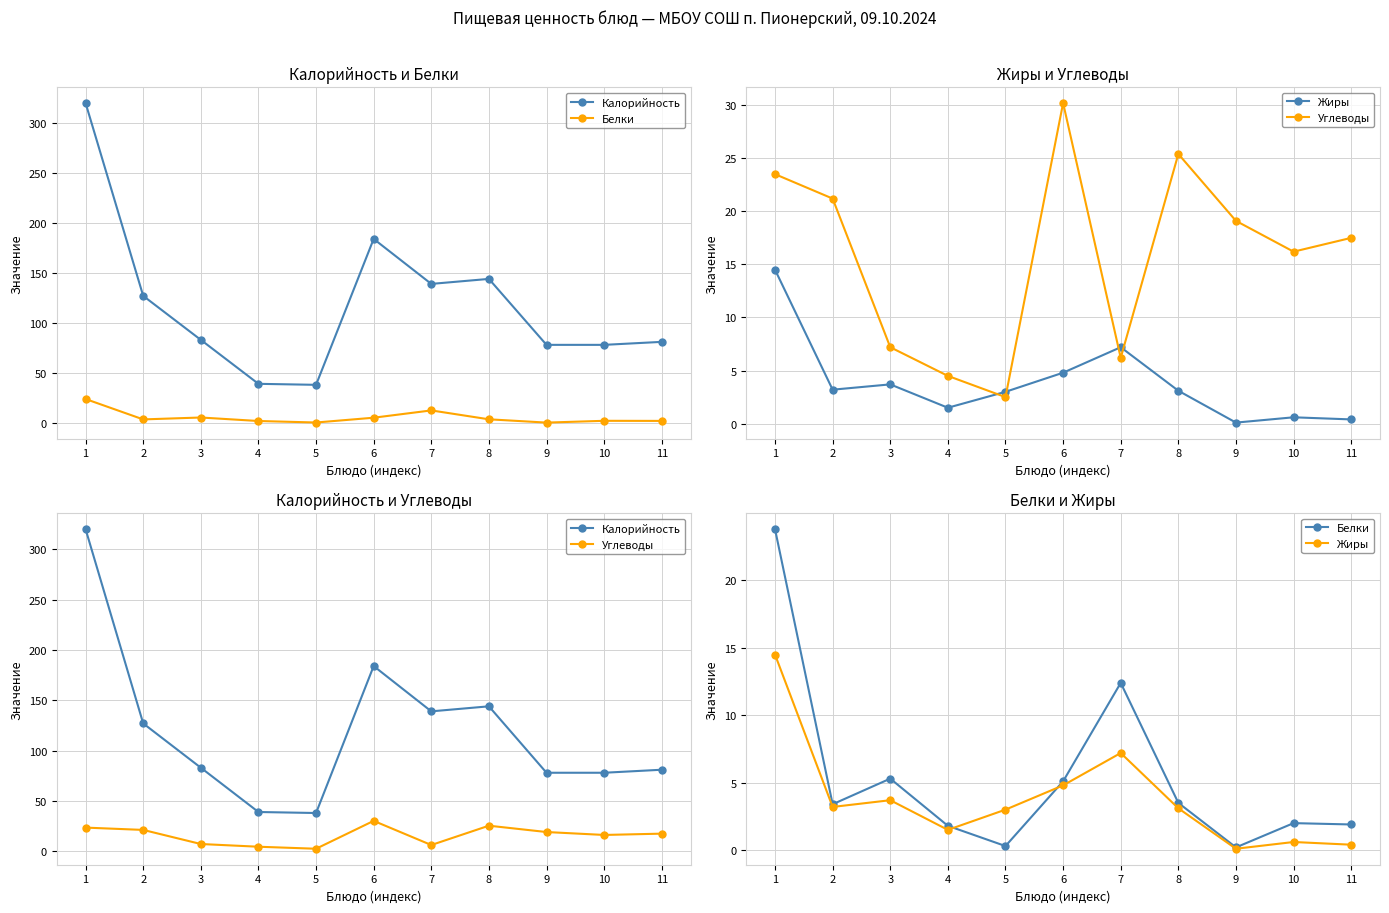

At which label does Белки first exceed 3?

1